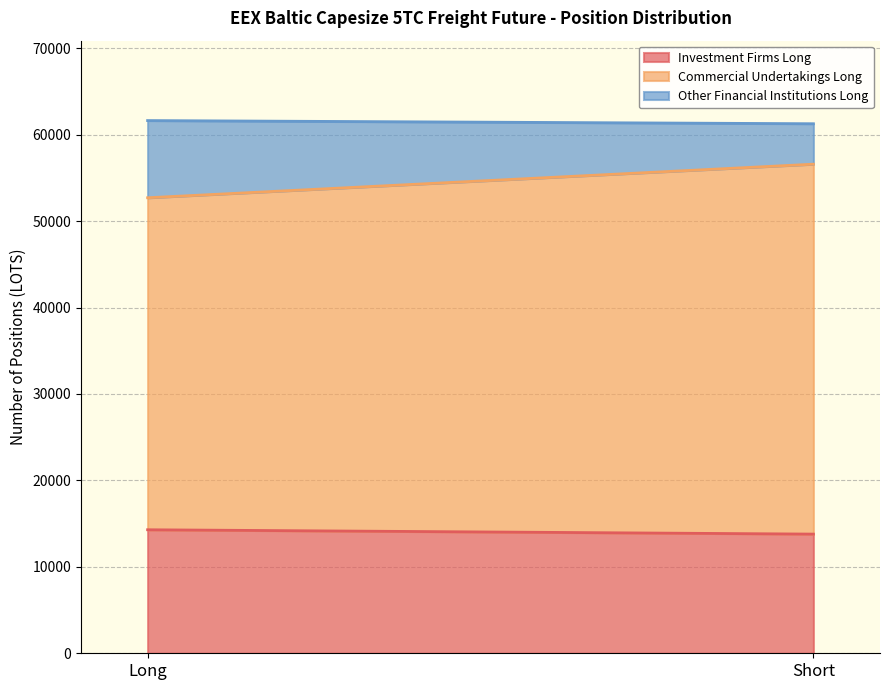

Which series has the largest range (max minus min)?

Commercial Undertakings Long